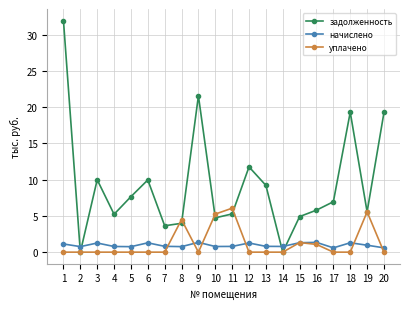

What is the sum of all задолженность values?

186.9